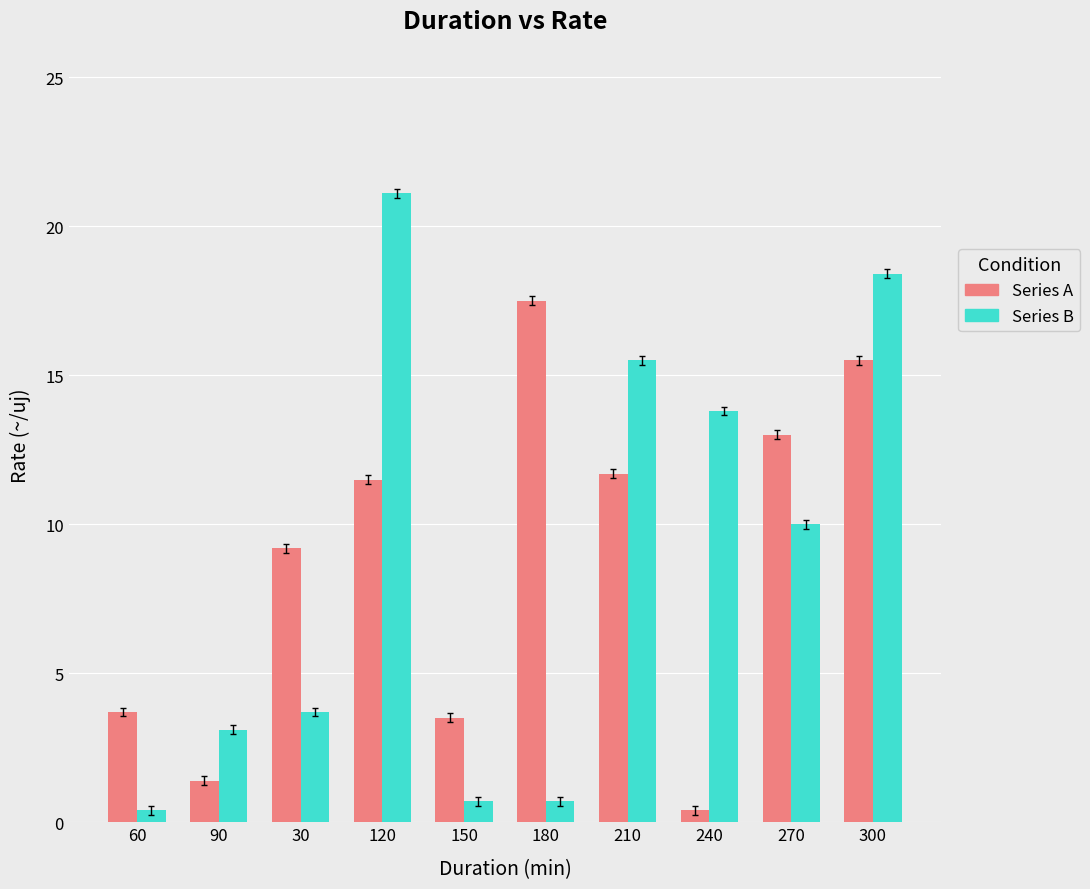

What is the difference between the Series A values at 270 and 210?

1.3